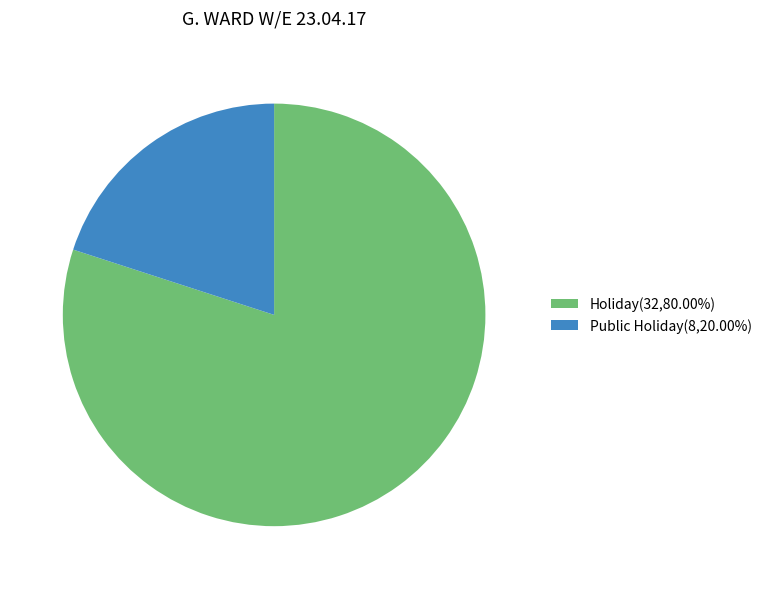

How many segments does this pie chart have?

2